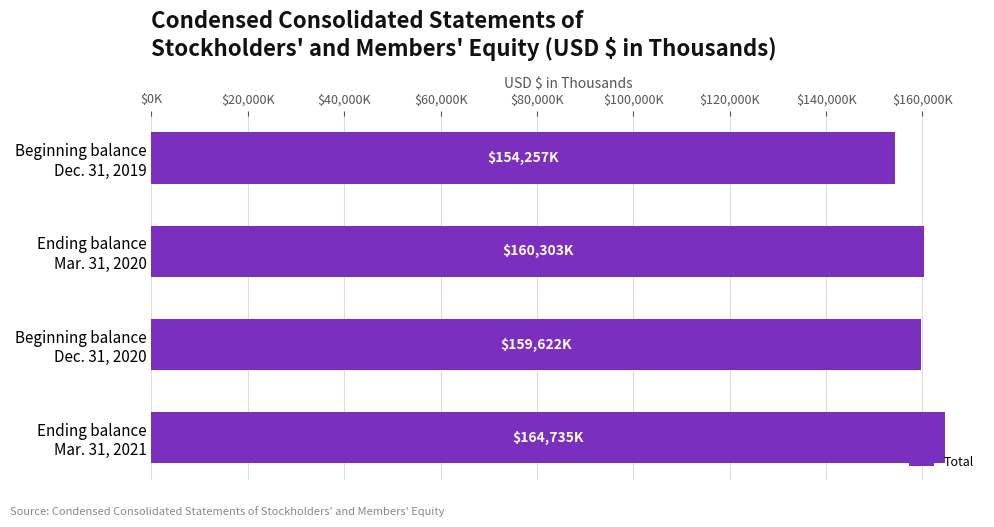

Rank the categories by value from highest to lowest.

Ending balance
Mar. 31, 2021, Ending balance
Mar. 31, 2020, Beginning balance
Dec. 31, 2020, Beginning balance
Dec. 31, 2019